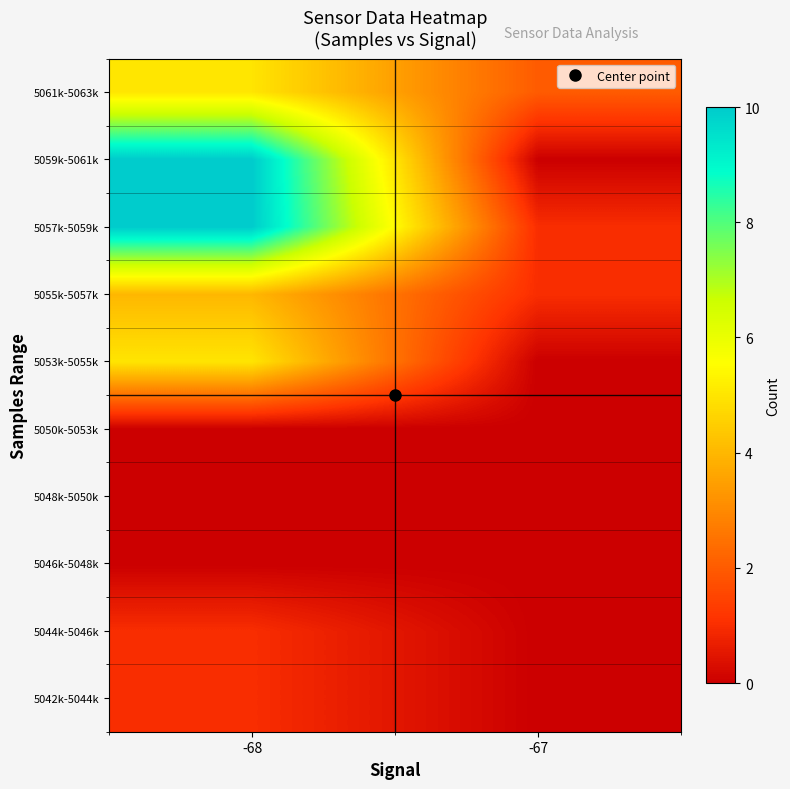

Count the number of data series in this chart.

10